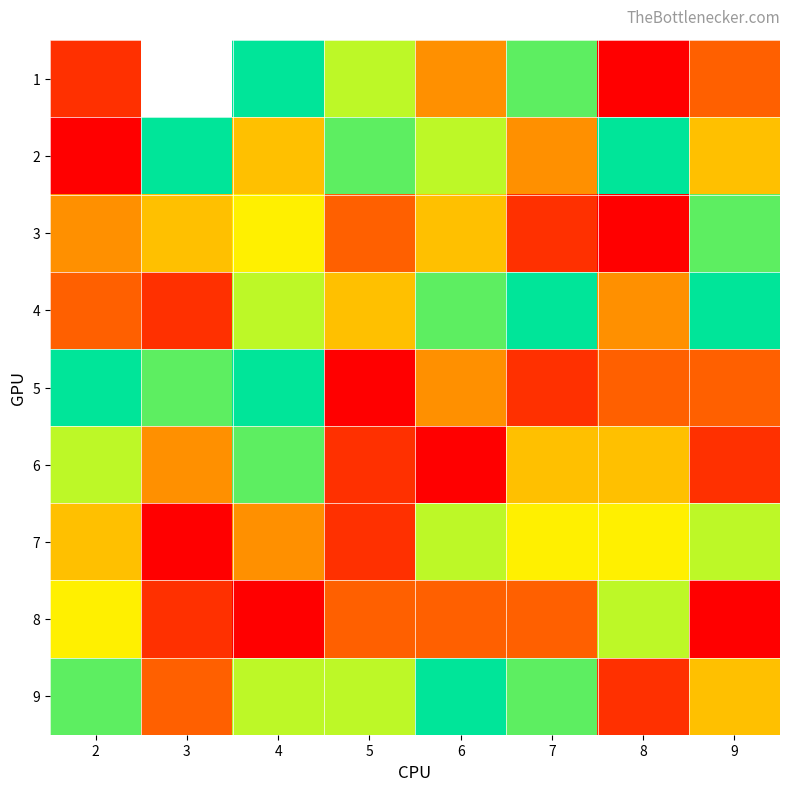

Where is 9 nearest to the value 5?

9